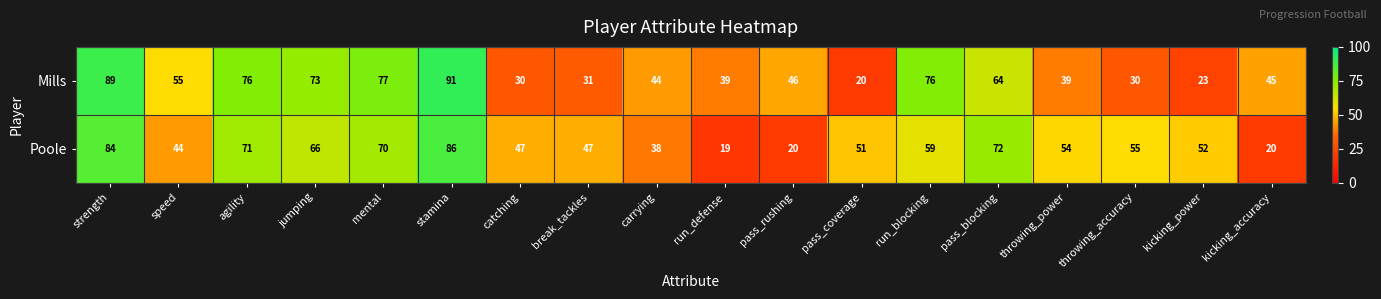

At which category does the chart reach its minimum across all series?

run_defense